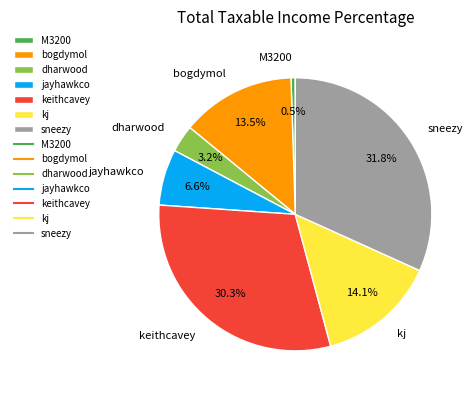

What is the smallest slice in the pie chart?

M3200